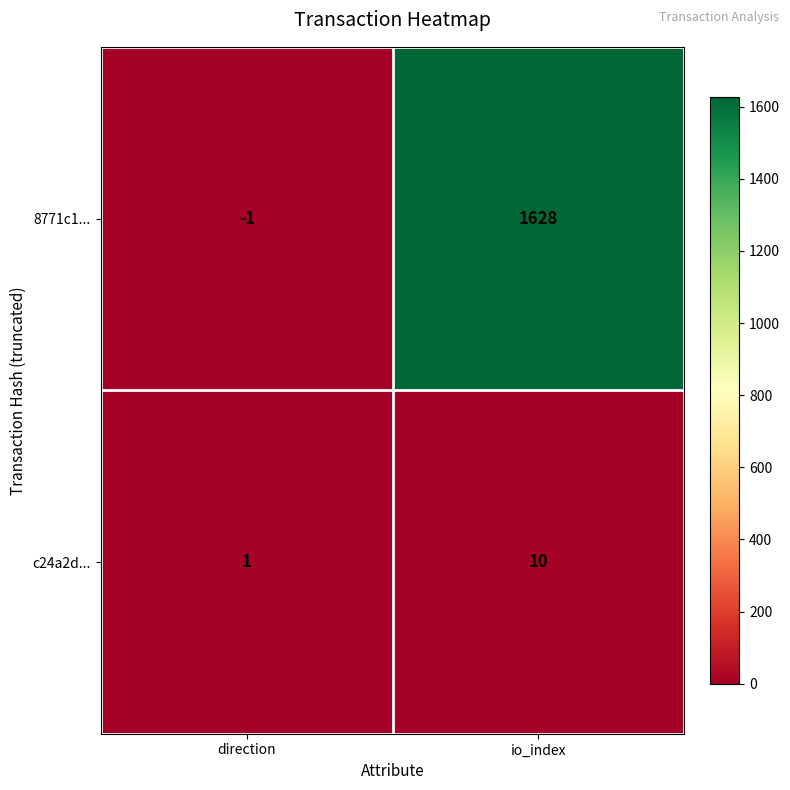

What is the smallest value displayed?

-1